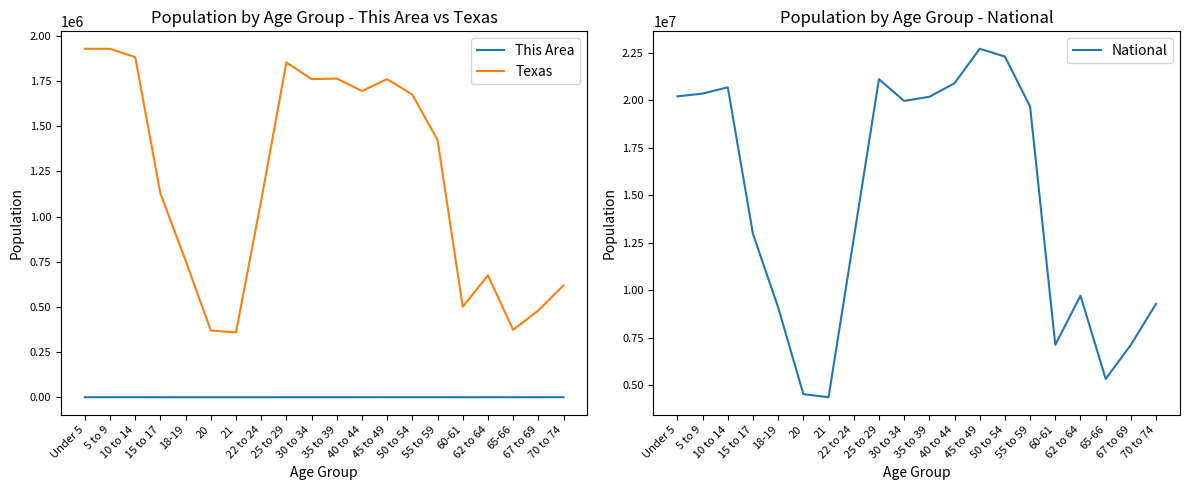

What is the sum of all National values?

290190983